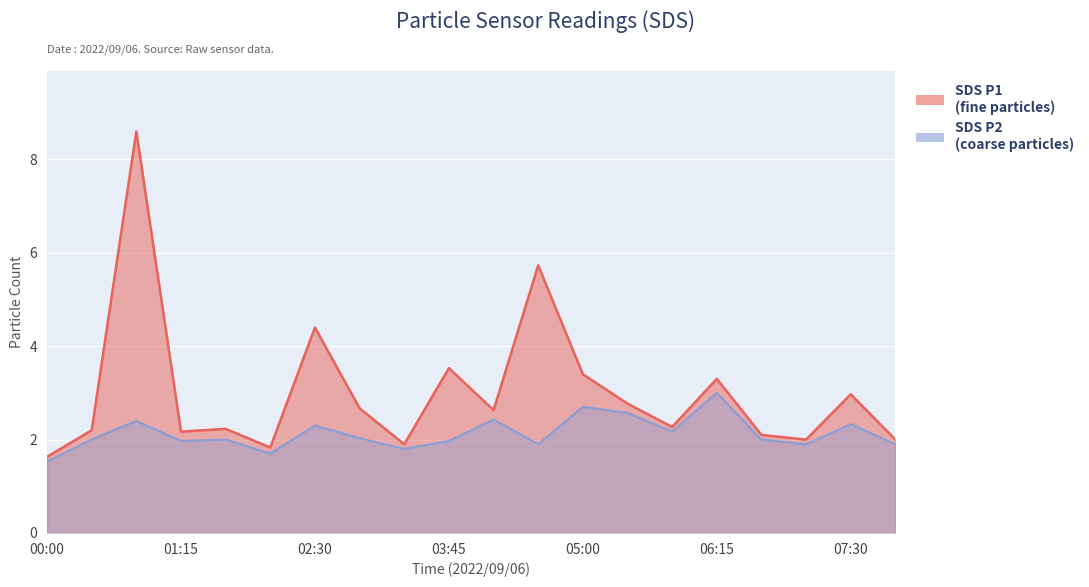

What is the spread (max minus min) of values at 06:15?

0.3